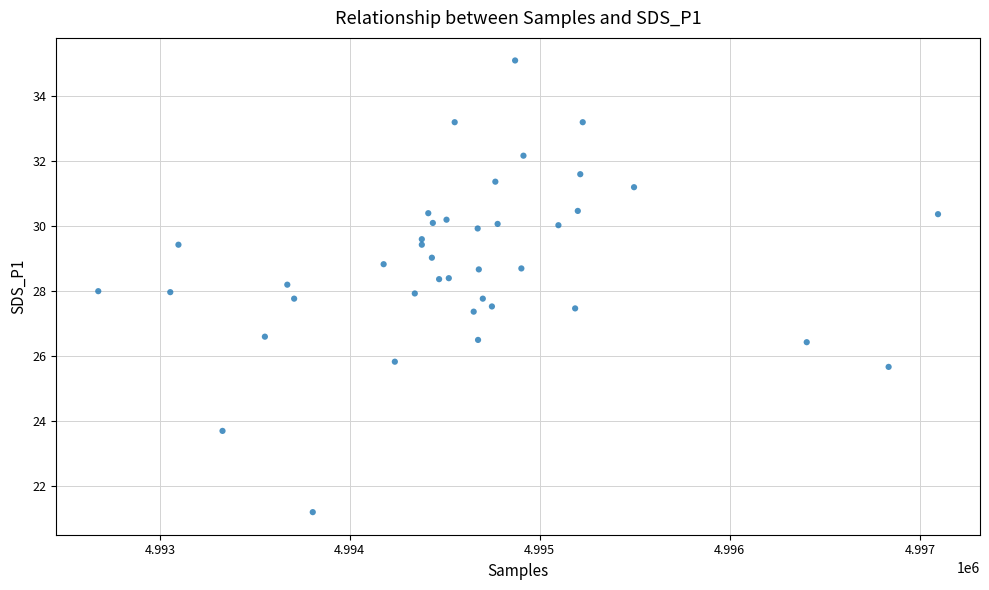

What is the range of X values (max minus min)?

4420.0